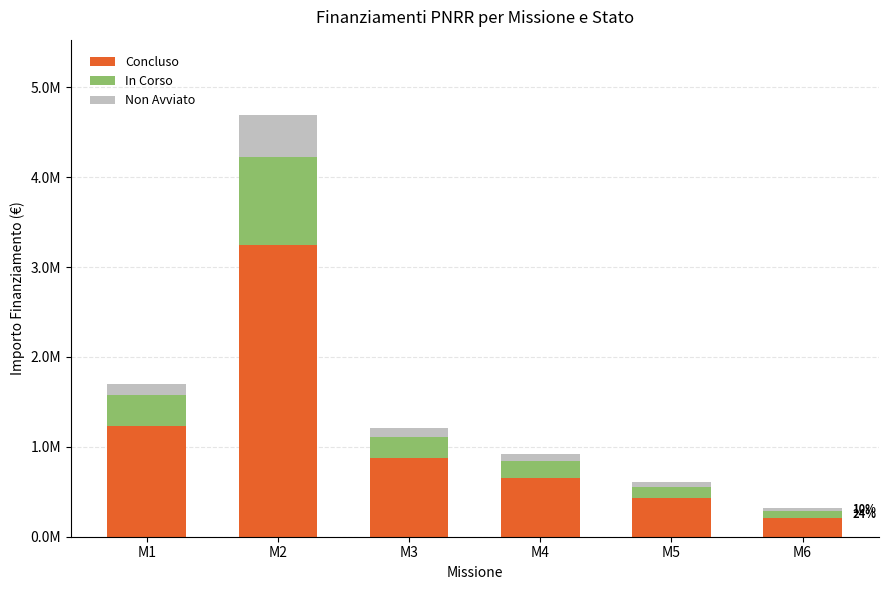

Are the bars horizontal?

No